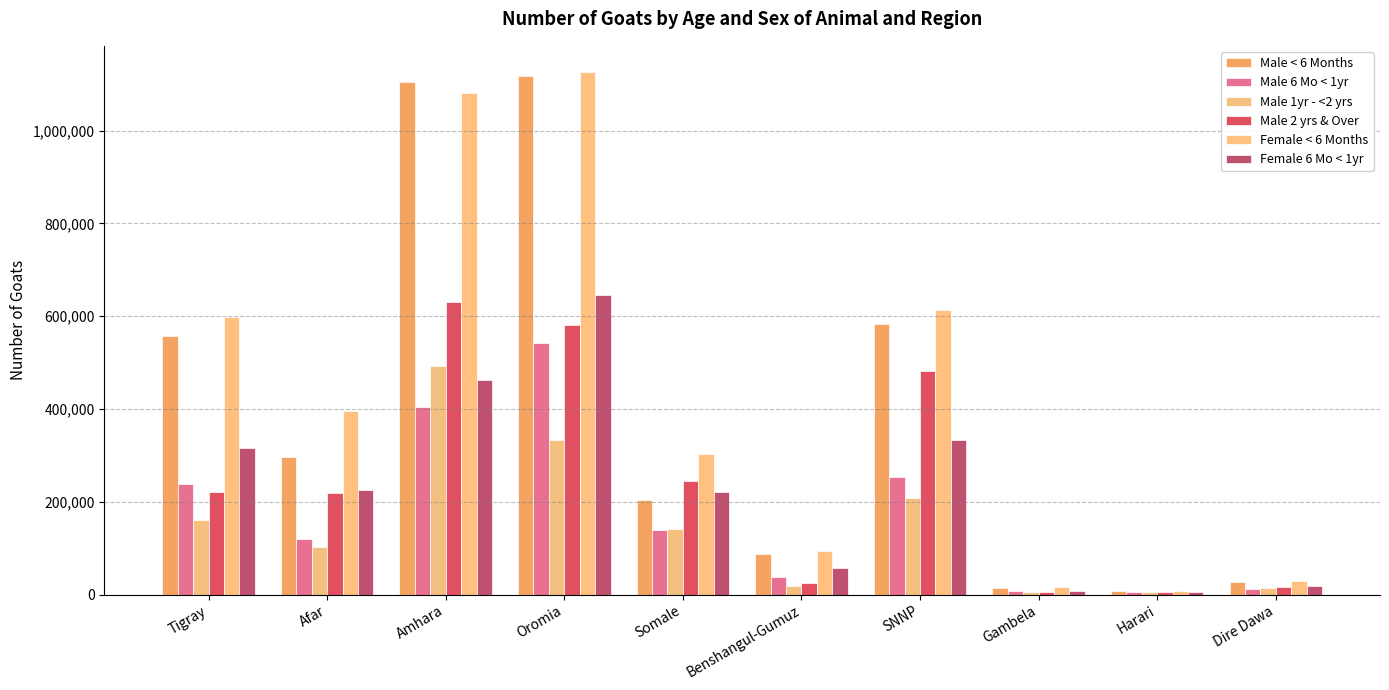

Is it true that Male 2 yrs & Over equals 33082 at Benshangul-Gumuz?

False